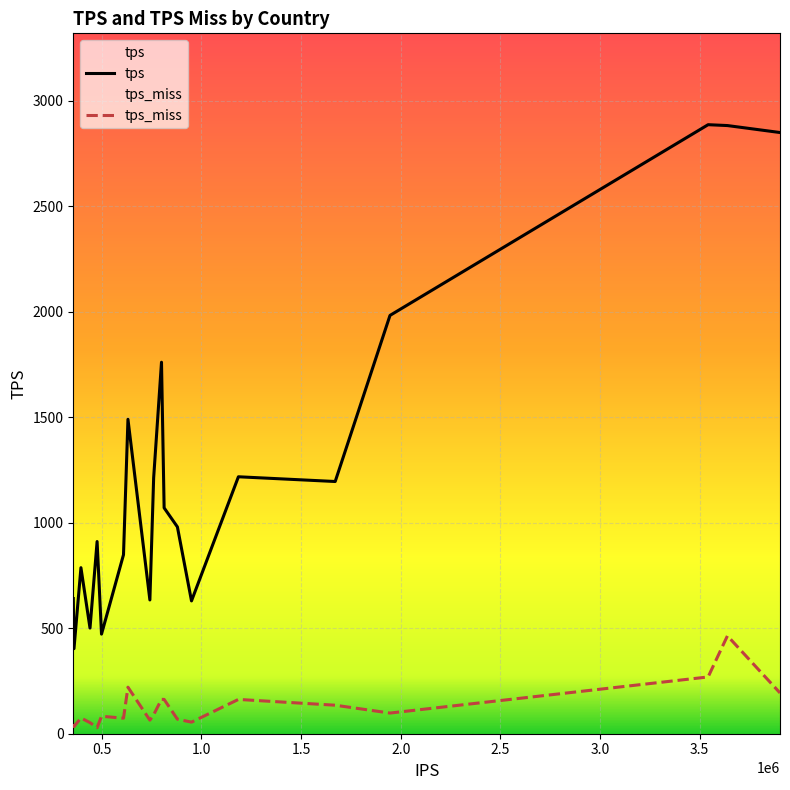

What is the difference between the maximum and minimum values in the tps series?

2483.8